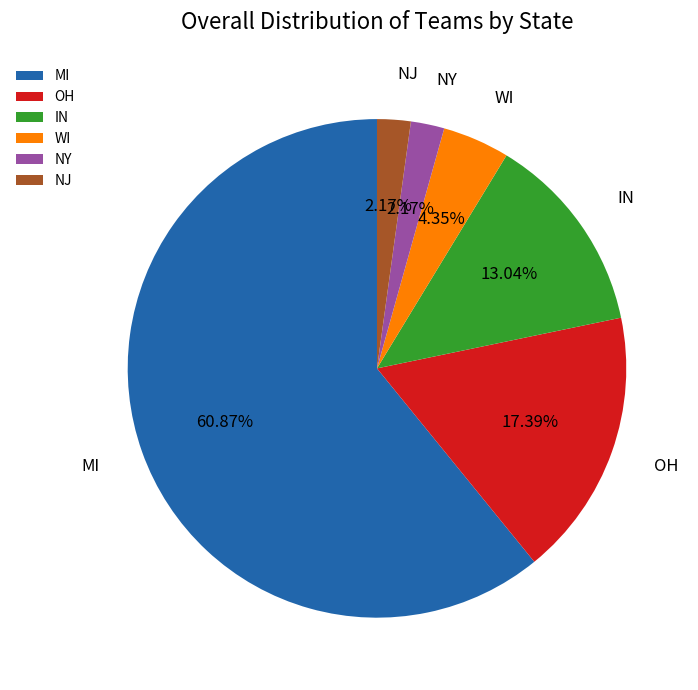

What is the largest slice in the pie chart?

MI